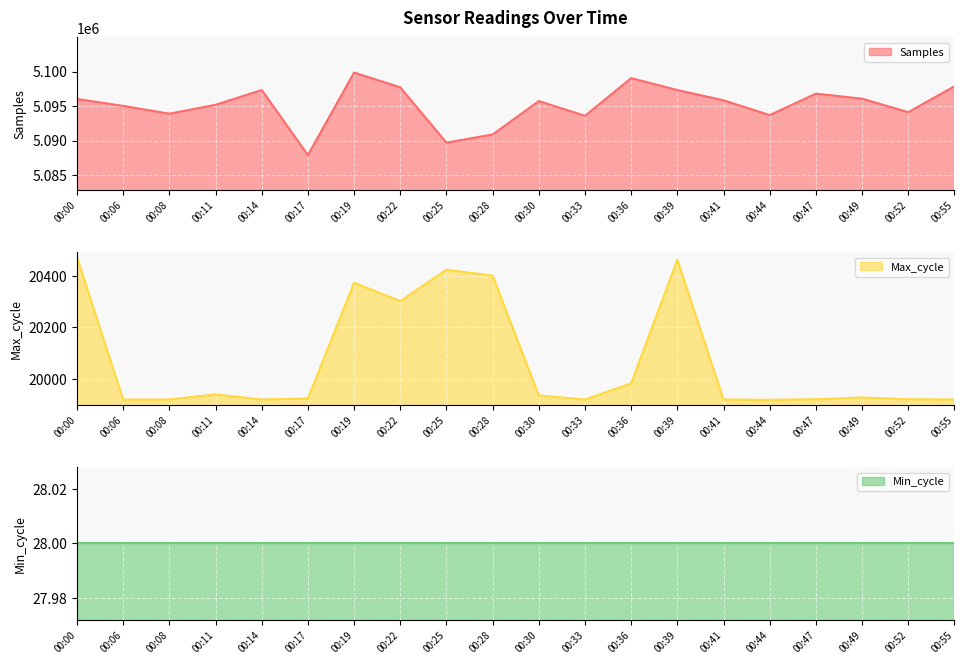

True or false: Max_cycle and Samples cross at least once.

False